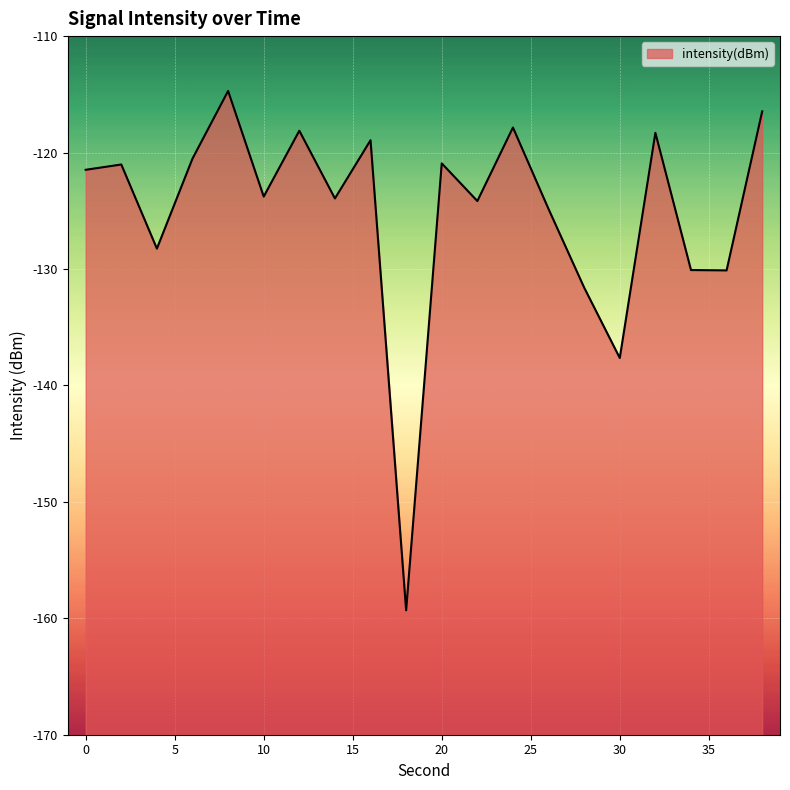

Where is the first local minimum?

4